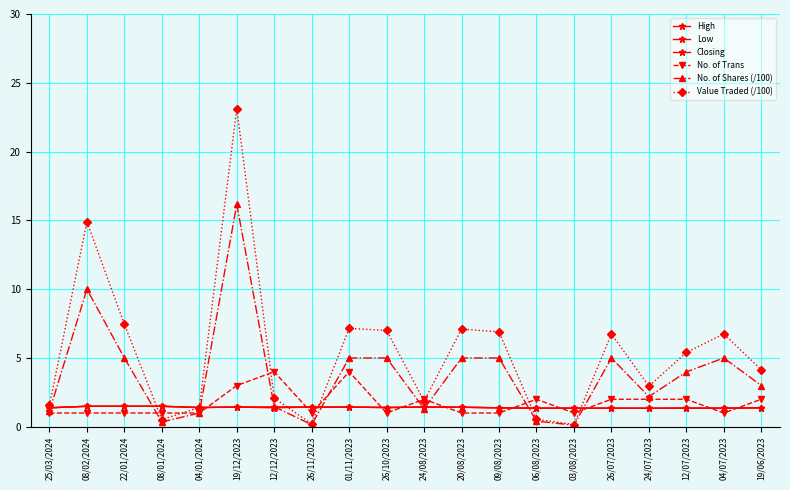

How many series are shown in this chart?

6